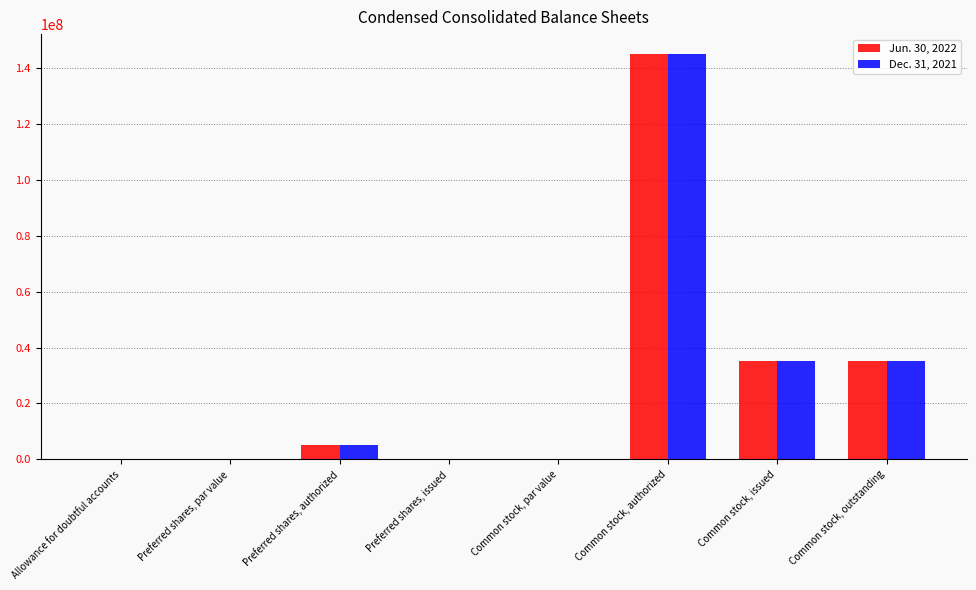

Which series changed the most between Preferred shares, issued and Common stock, outstanding?

Dec. 31, 2021